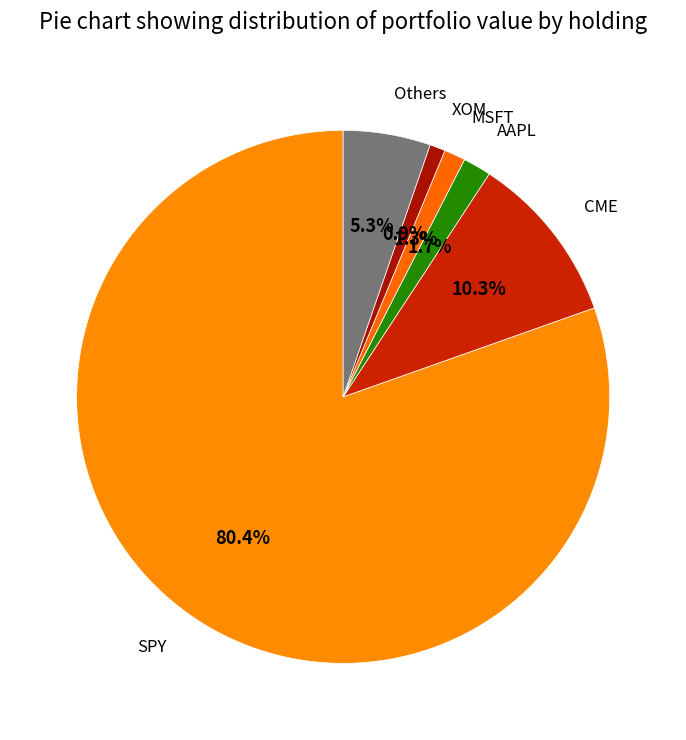

Between SPY and XOM, which is larger?

SPY